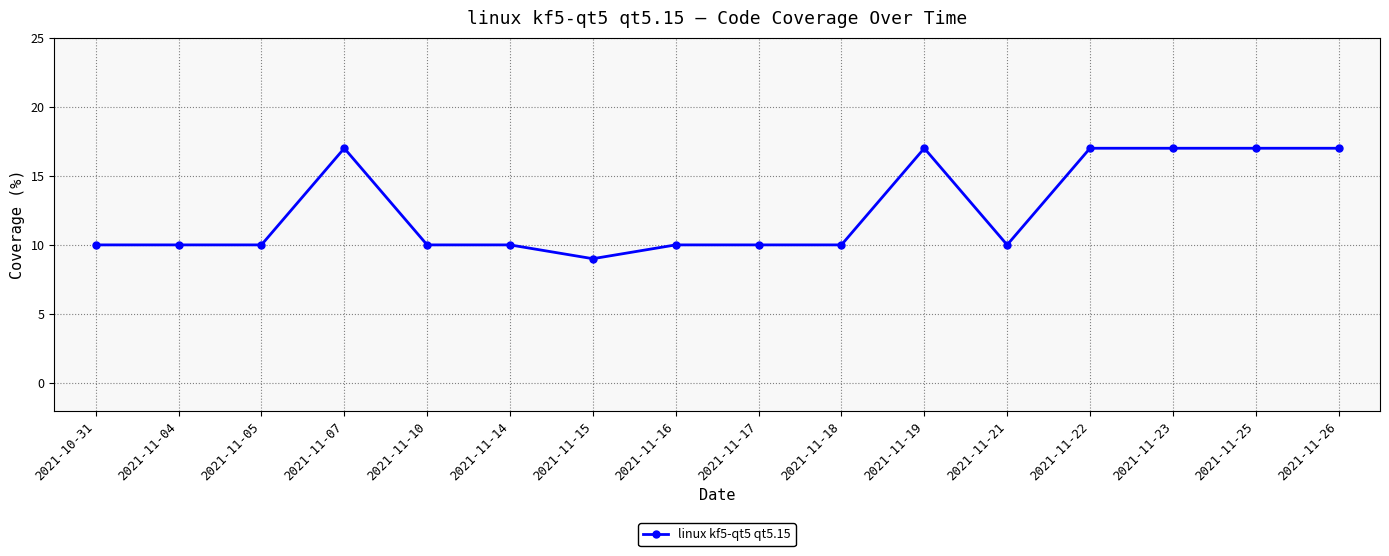

What is the difference between the maximum and minimum values?

8